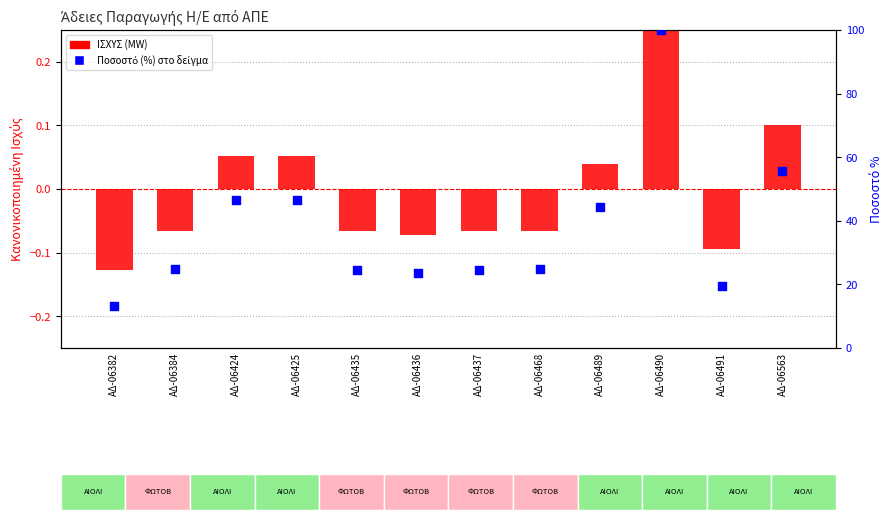

What is the total value across all series at ΑΔ-06491?

19.3